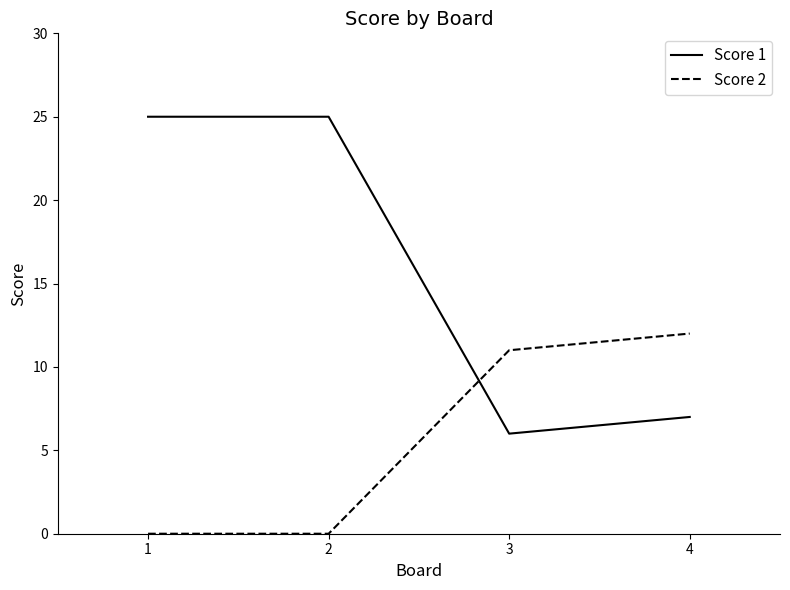

Which series has the largest total across all categories?

Score 1